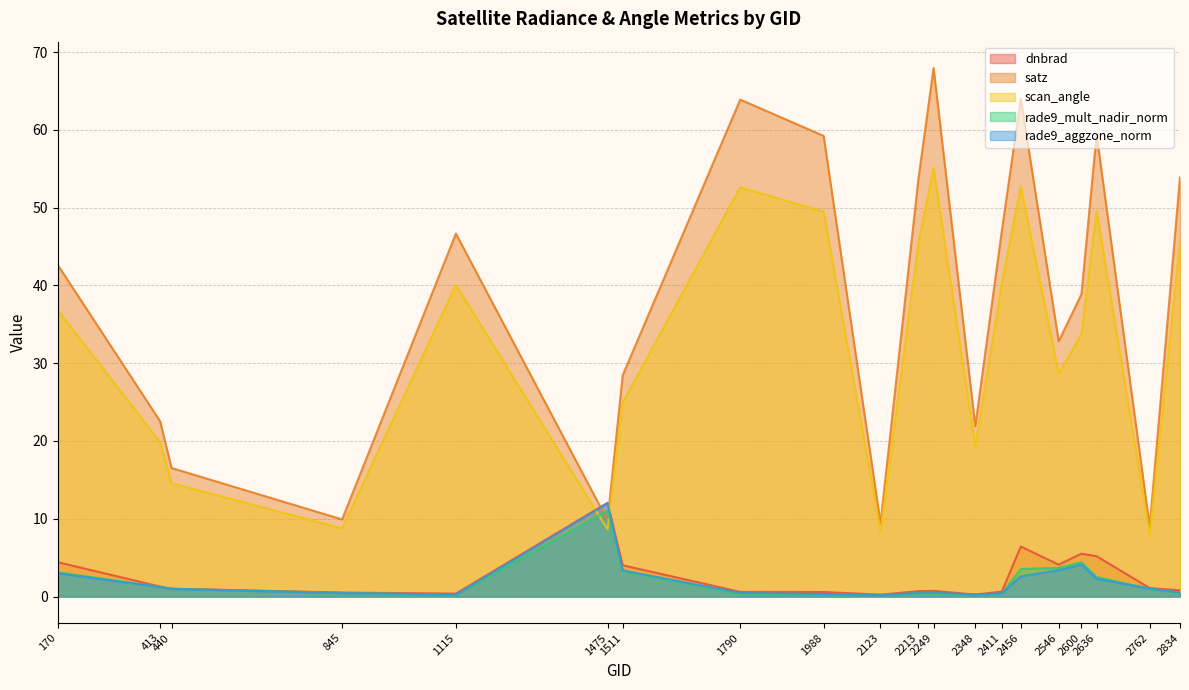

What is the smallest value displayed?

0.2